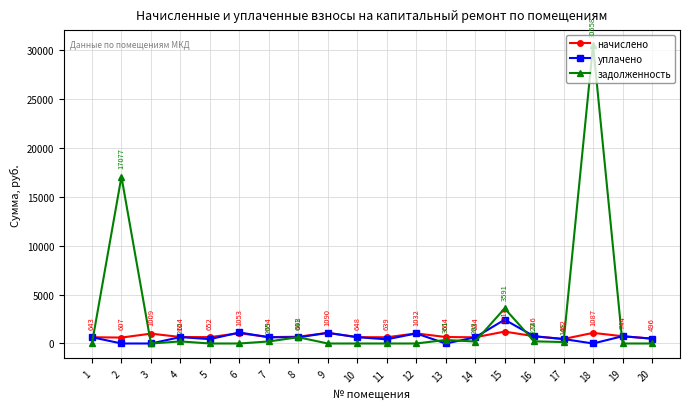

Which series has the largest total across all categories?

задолженность